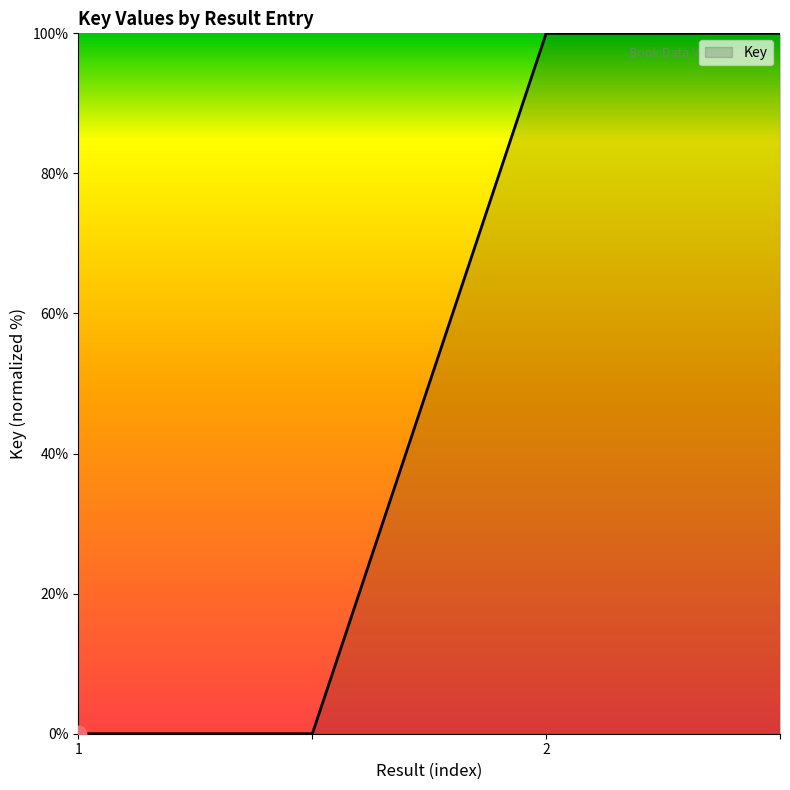

What is the sum of all values?

200